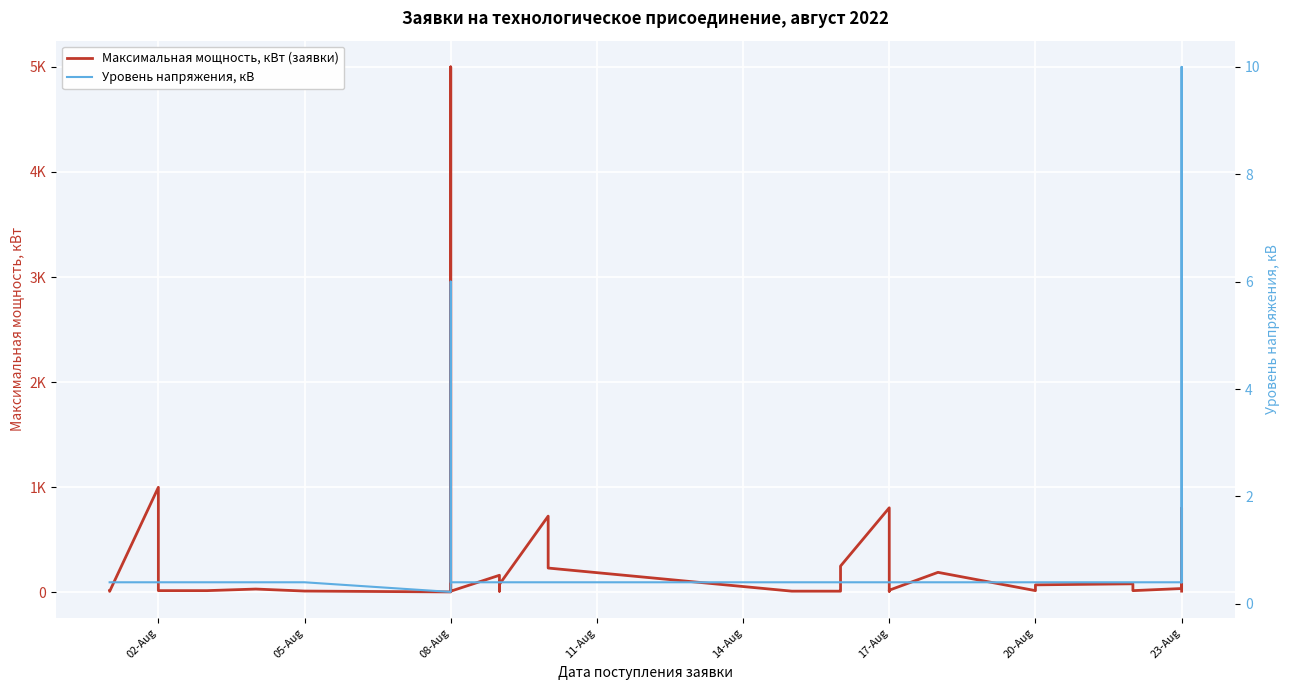

What is the average value of the Максимальная мощность, кВт (заявки) series?

325.7